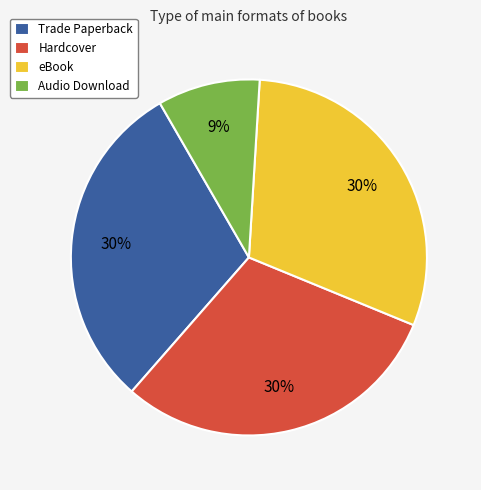

How many slices are in this pie chart?

4